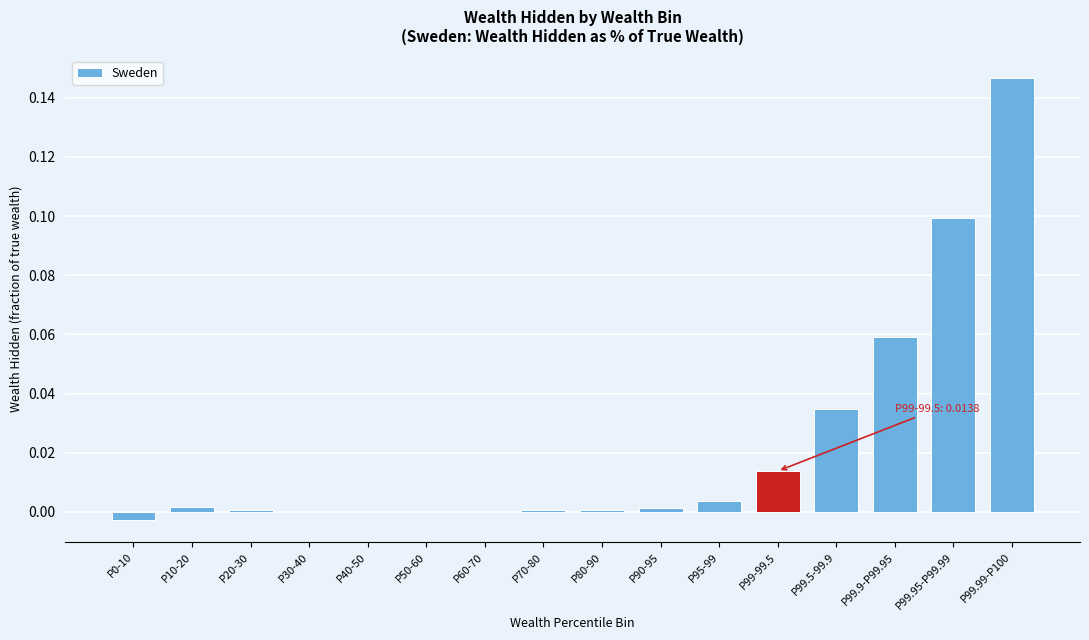

Which label corresponds to the largest value in the chart?

P99.99-P100